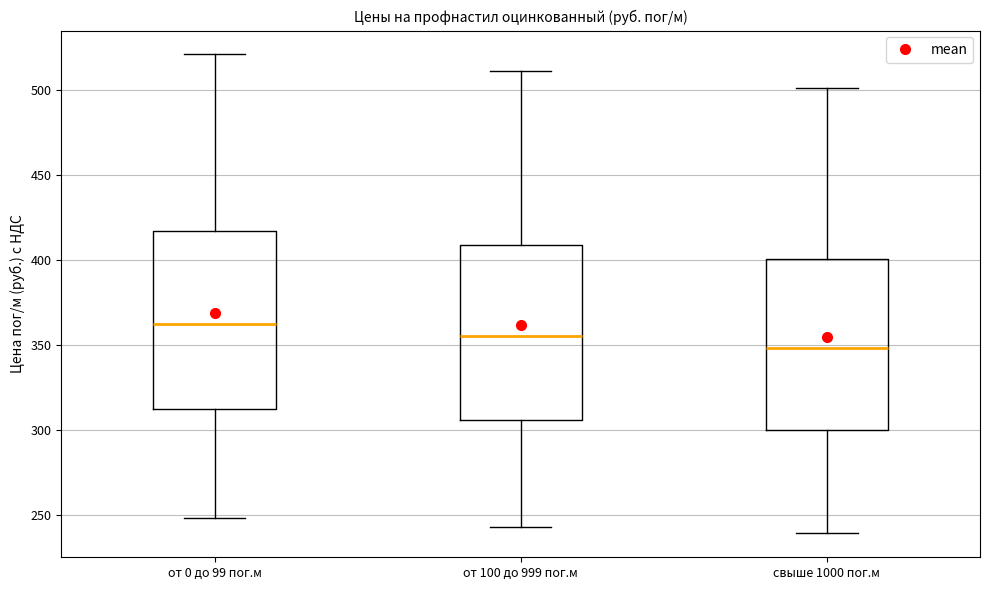

Reading left to right, read every box against the y-axis: the position of its median line, the range the box covers, and the ends of its whiskers. The values are not printed on the chart, so give them approximately, as read against the axis.

от 0 до 99 пог.м: median 360, box 310 to 415, whiskers 250 to 520
от 100 до 999 пог.м: median 355, box 305 to 410, whiskers 245 to 510
свыше 1000 пог.м: median 350, box 300 to 400, whiskers 240 to 500